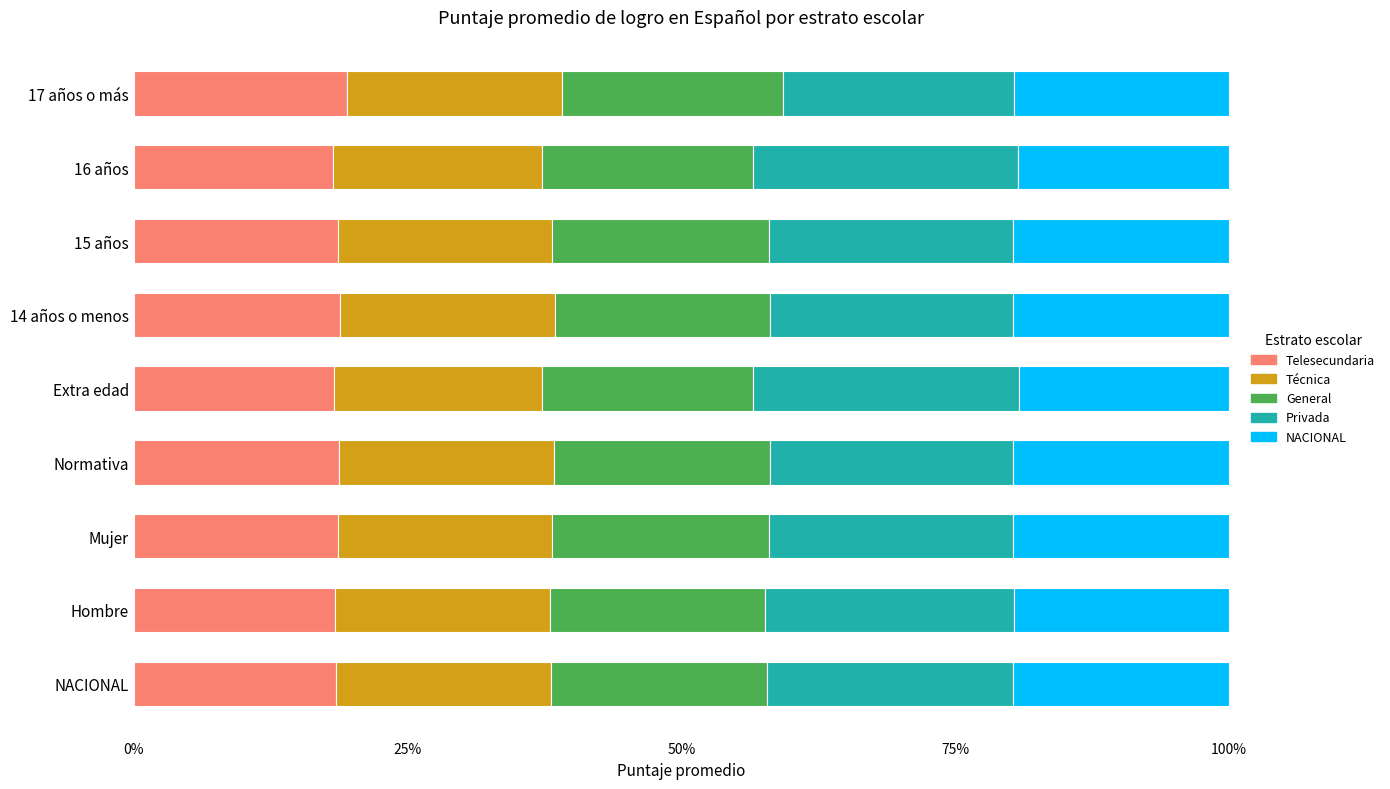

What is the total value across all series at 14 años o menos?

100.0